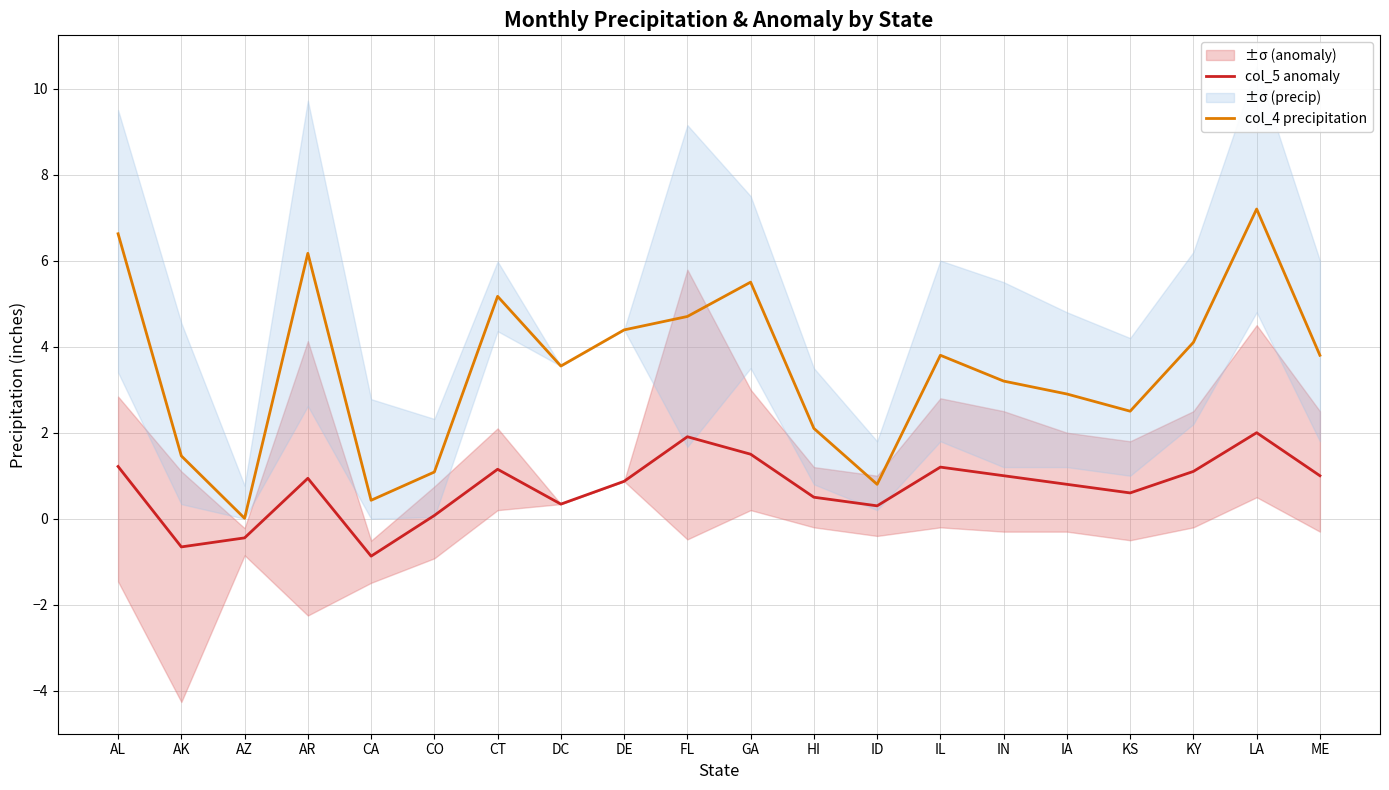

What are all the series names shown in the legend?

col_5 anomaly, col_4 precipitation